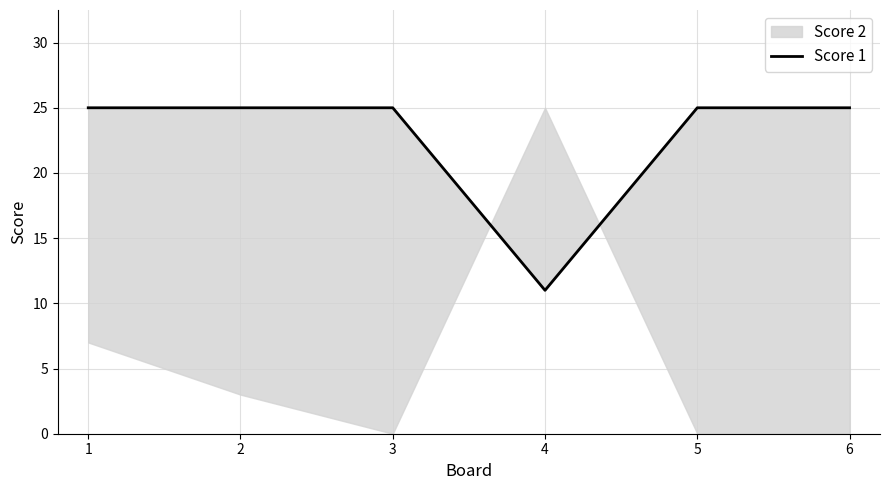

Is it true that the value at 4 is 11?

True